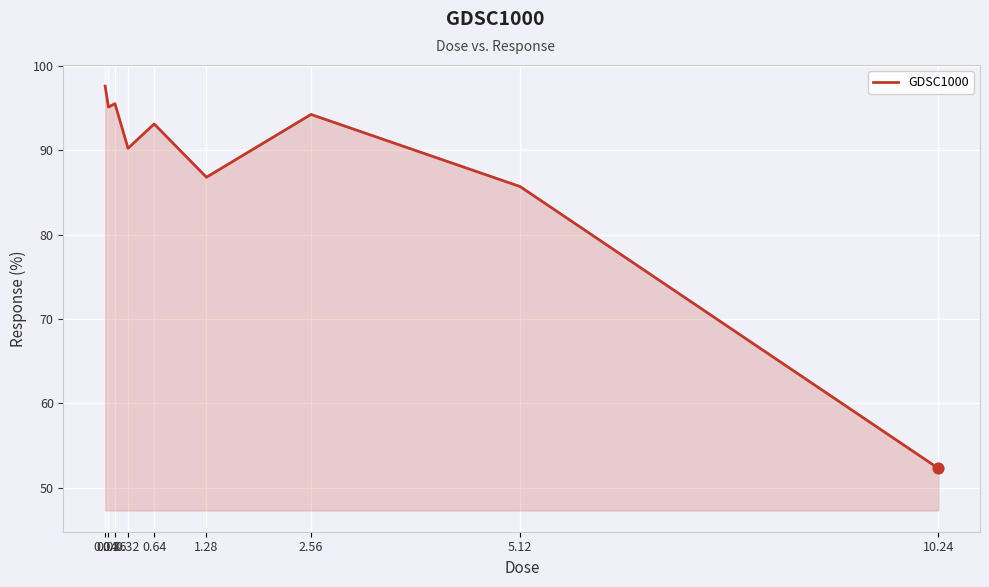

What is the ratio of the value at 1.28 to the value at 0.64?

0.9